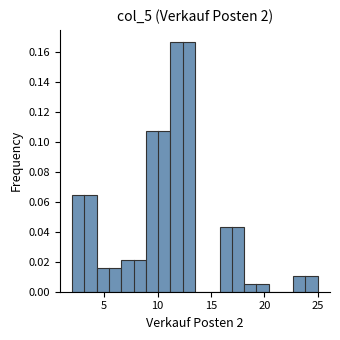

Reading left to right, transcribe this chart: for each bar, give the range it covers on the x-axis and its height. Neither the bar edges nor the heights are printed on the chart, so give them approximately, as read against the axes.

2.0 to 4.3: 0.064
4.3 to 6.6: 0.016
6.6 to 8.9: 0.022
8.9 to 11.2: 0.108
11.2 to 13.5: 0.166
13.5 to 15.8: 0
15.8 to 18.1: 0.042
18.1 to 20.4: 0.006
20.4 to 22.7: 0
22.7 to 25.0: 0.010